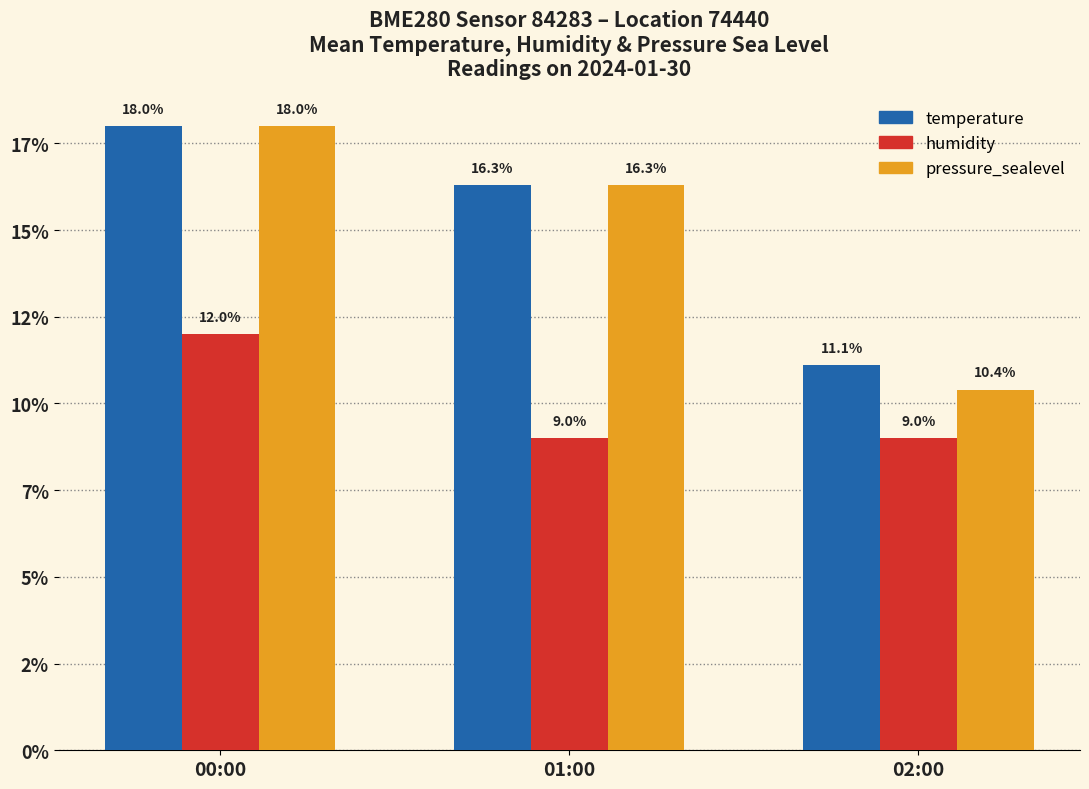

Is it true that temperature equals 2.4 at 02:00?

False